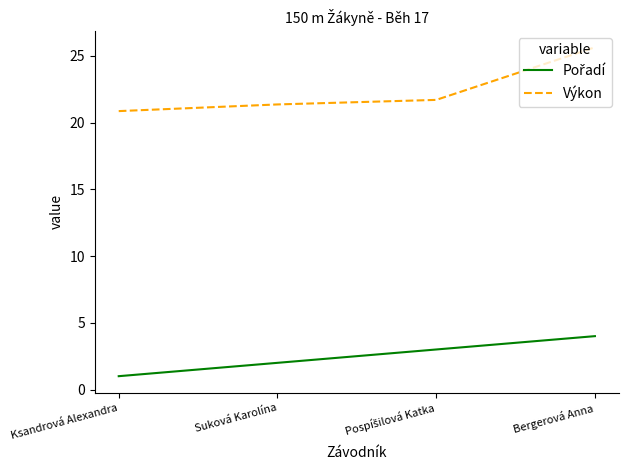

Read the Výkon value at Suková Karolína.

21.4